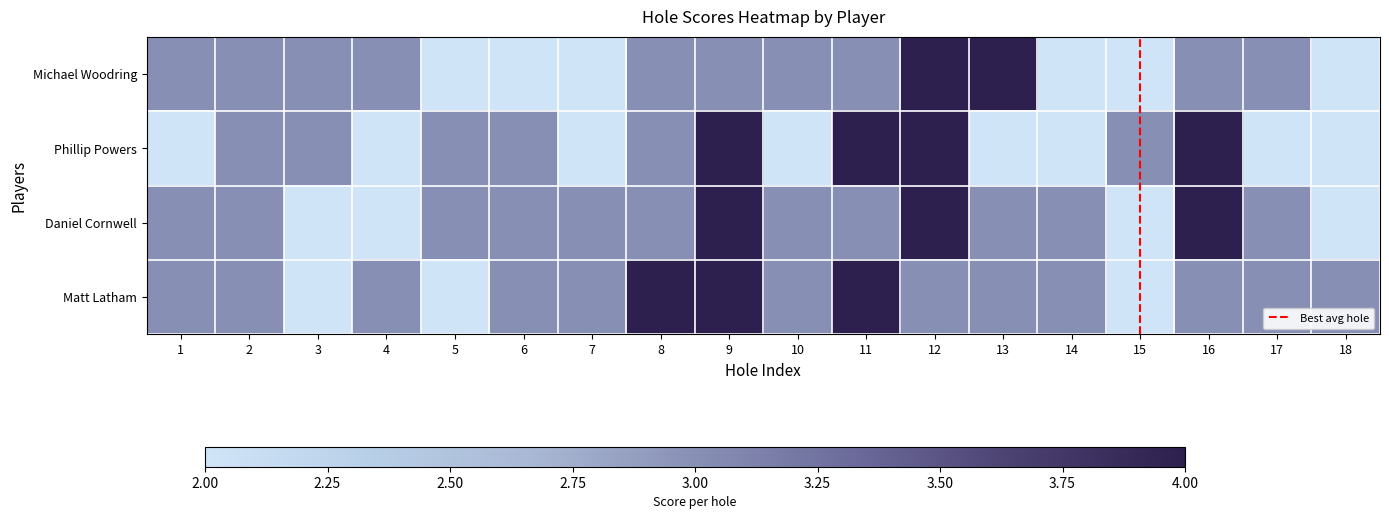

How many categories are shown in the chart?

18